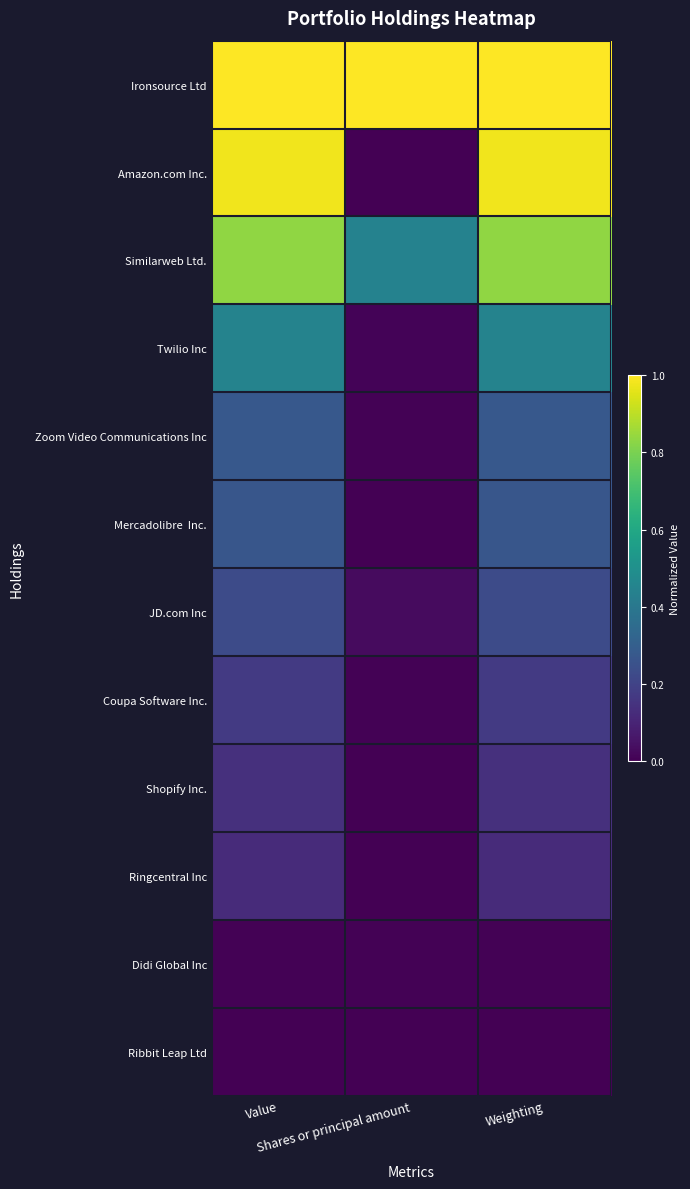

Between Shares or principal amount and Weighting, which series saw the biggest shift?

Amazon.com Inc.